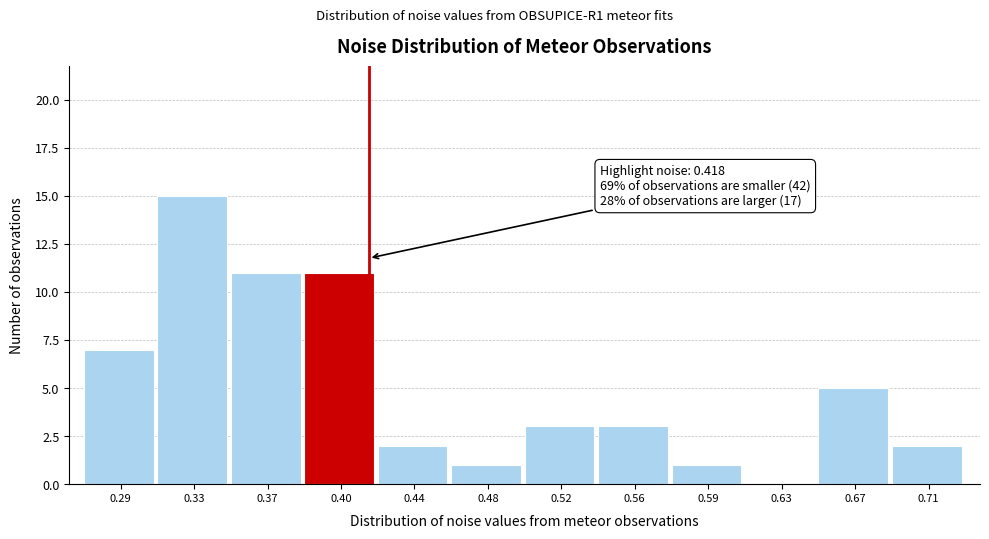

Which range on the x-axis has the tallest bar?

0.310 to 0.345